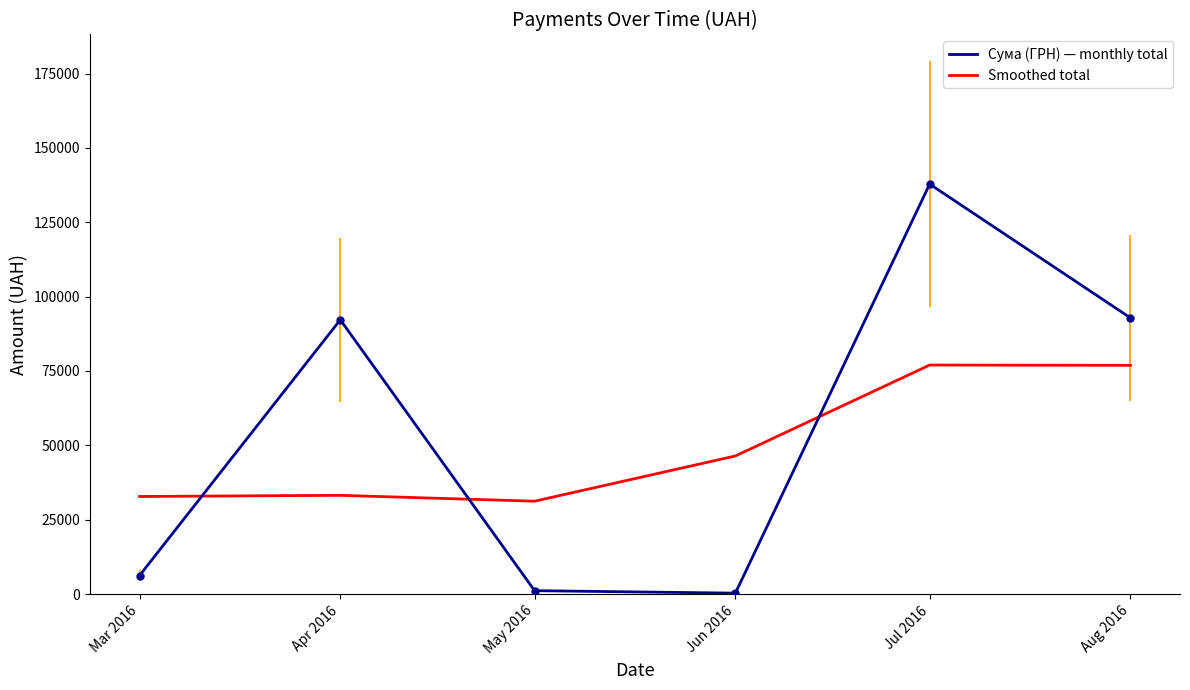

Which series ends up on top after the final intersection of Сума (ГРН) — monthly total and Smoothed total?

Сума (ГРН) — monthly total